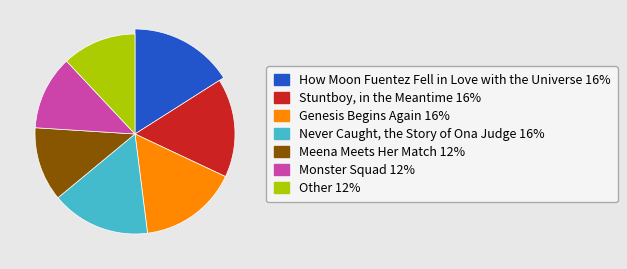

To the nearest percent, what is the difference between the largest and smallest slice percentages?

4%